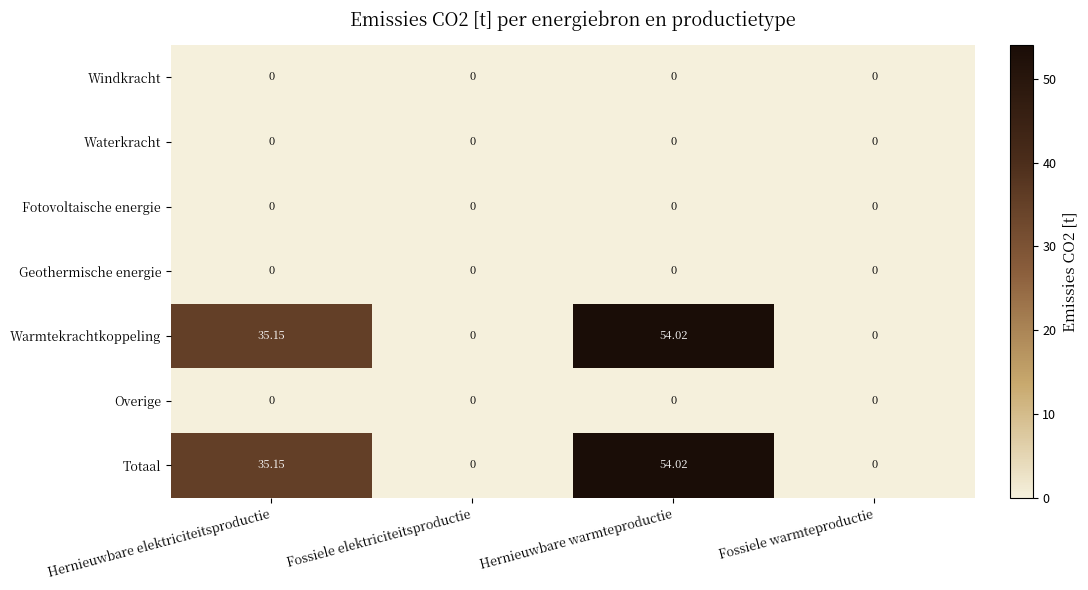

Which category has the highest value across all series?

Hernieuwbare warmteproductie